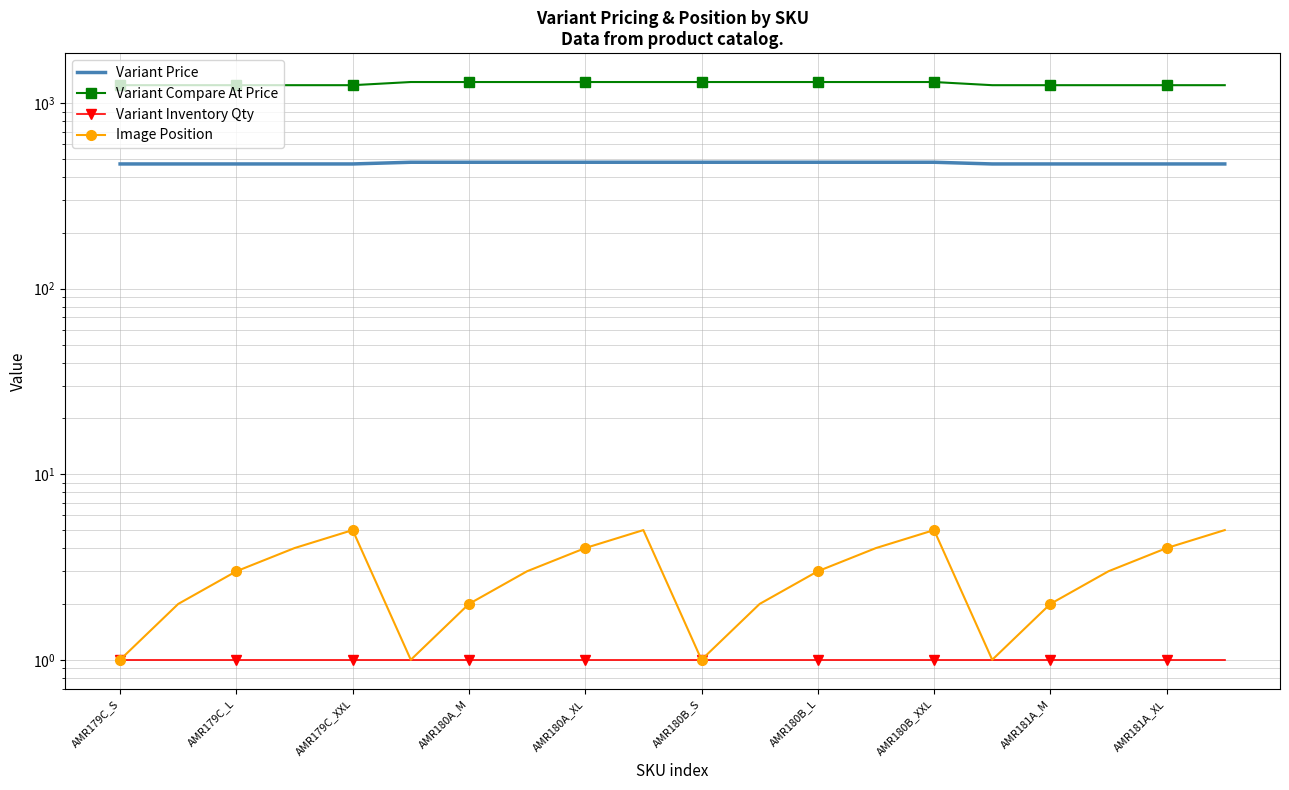

At which label is Variant Price closest to 475?

AMR179C_S